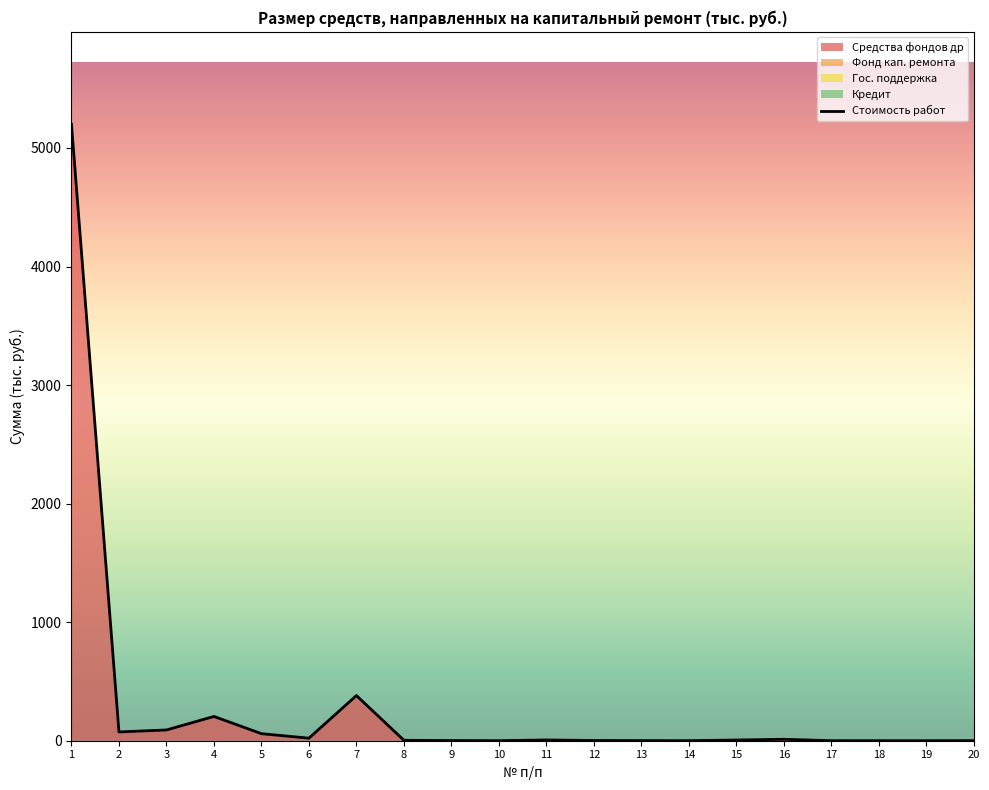

List the labels in order of value, largest first.

1, 7, 4, 3, 2, 5, 6, 16, 11, 15, 8, 12, 9, 13, 20, 10, 14, 17, 18, 19